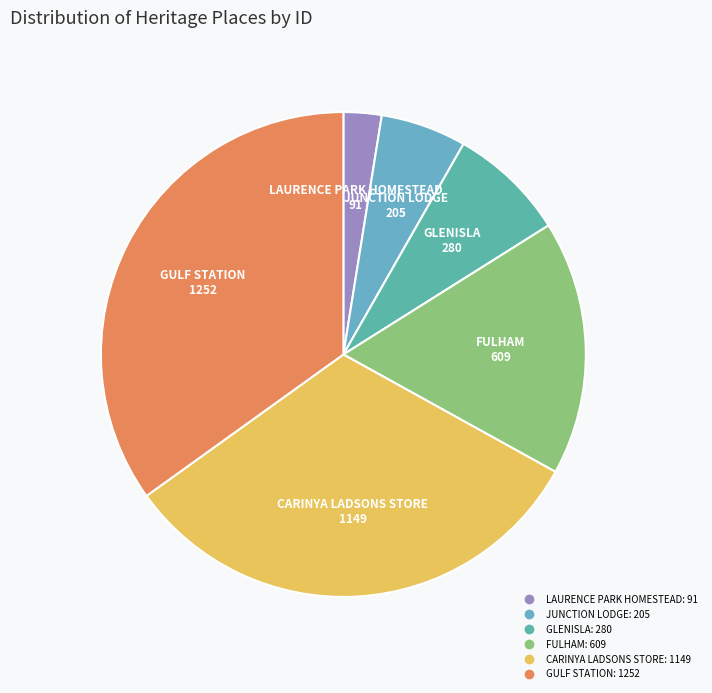

Is it true that LAURENCE PARK HOMESTEAD is 3% of the pie?

True